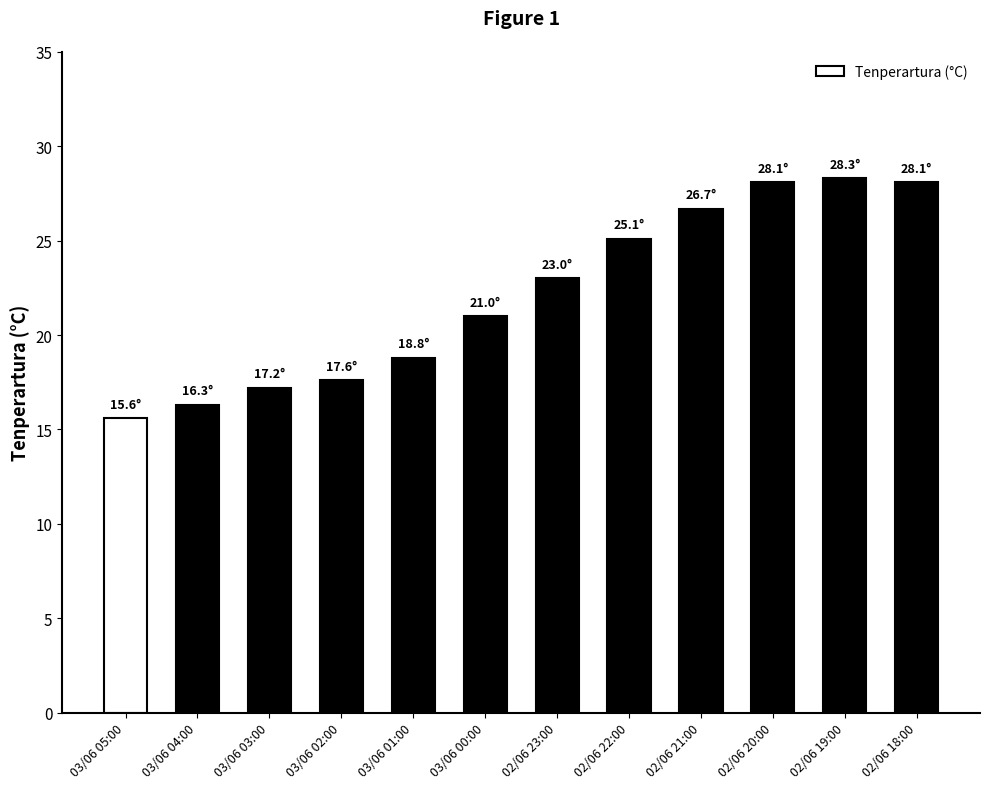

Are the bars horizontal?

No